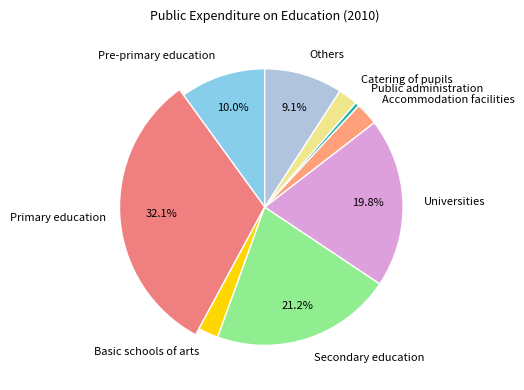

How much of the chart is everything except Pre-primary education?

90.0%